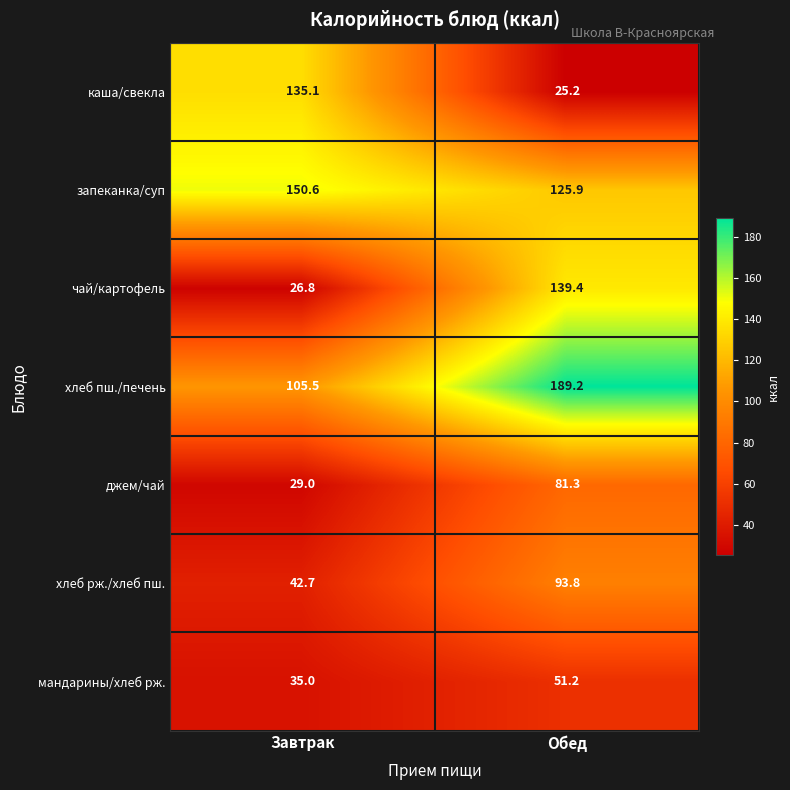

What is the approximate value of каша/свекла at Завтрак?

135.1